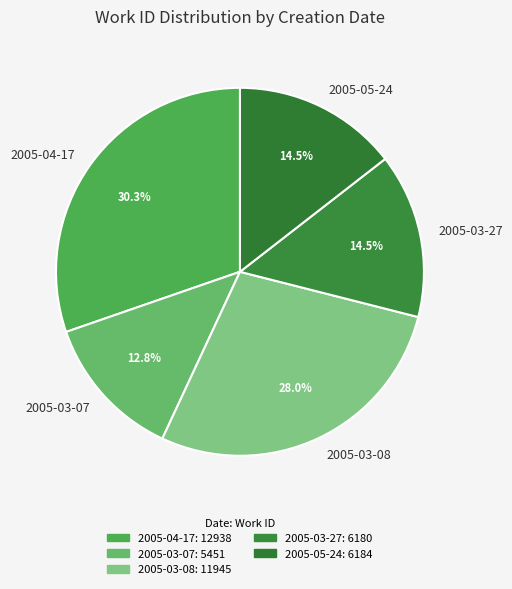

Between 2005-03-07 and 2005-05-24, which is larger?

2005-05-24